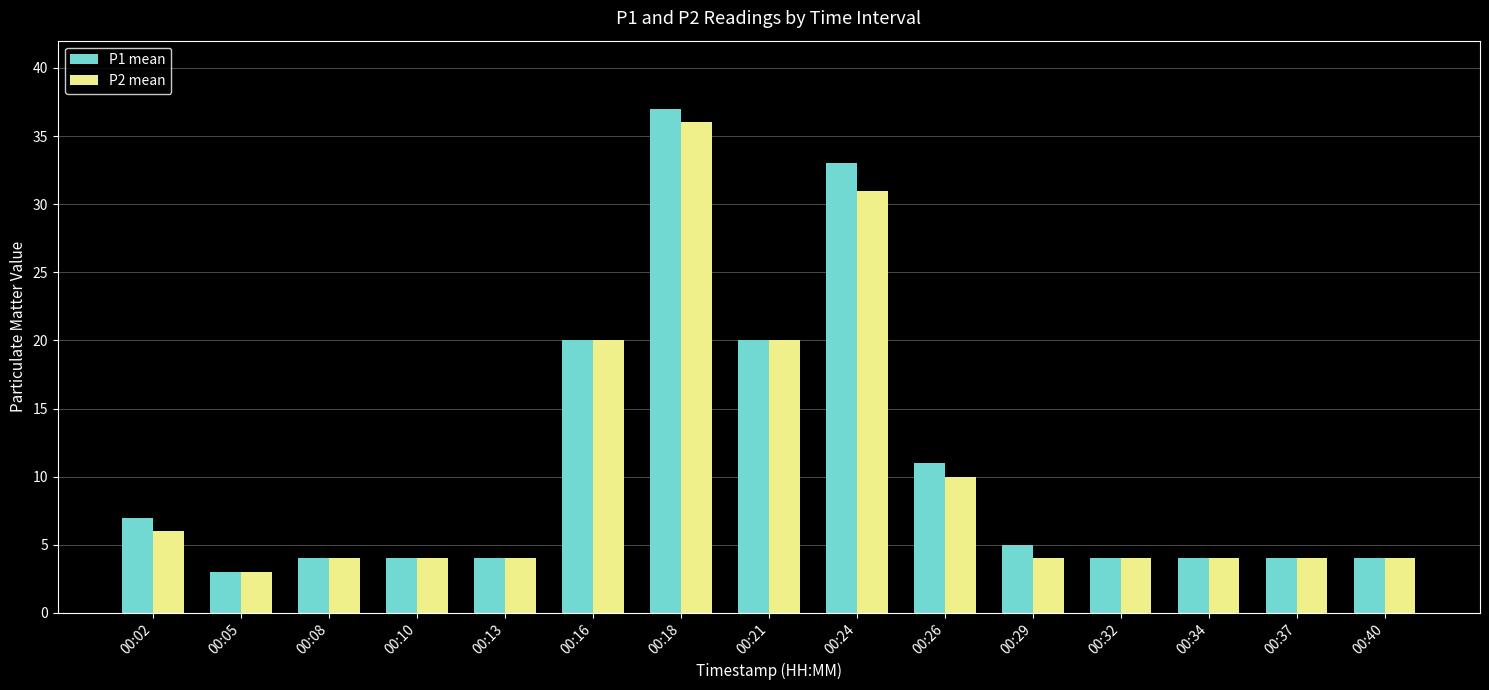

Reading right to left, transcribe all the data shown in this chart.

P1 mean: 00:40=4	00:37=4	00:34=4	00:32=4	00:29=5	00:26=11	00:24=33	00:21=20	00:18=37	00:16=20	00:13=4	00:10=4	00:08=4	00:05=3	00:02=7
P2 mean: 00:40=4	00:37=4	00:34=4	00:32=4	00:29=4	00:26=10	00:24=31	00:21=20	00:18=36	00:16=20	00:13=4	00:10=4	00:08=4	00:05=3	00:02=6